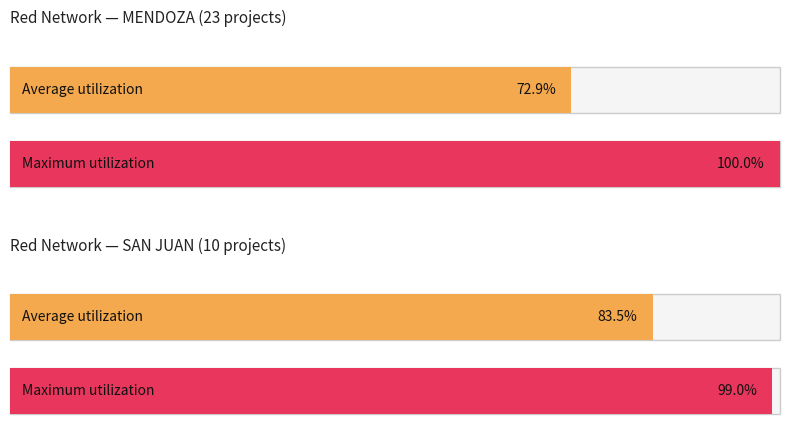

Are the bars grouped side by side (vs. stacked)?

Yes